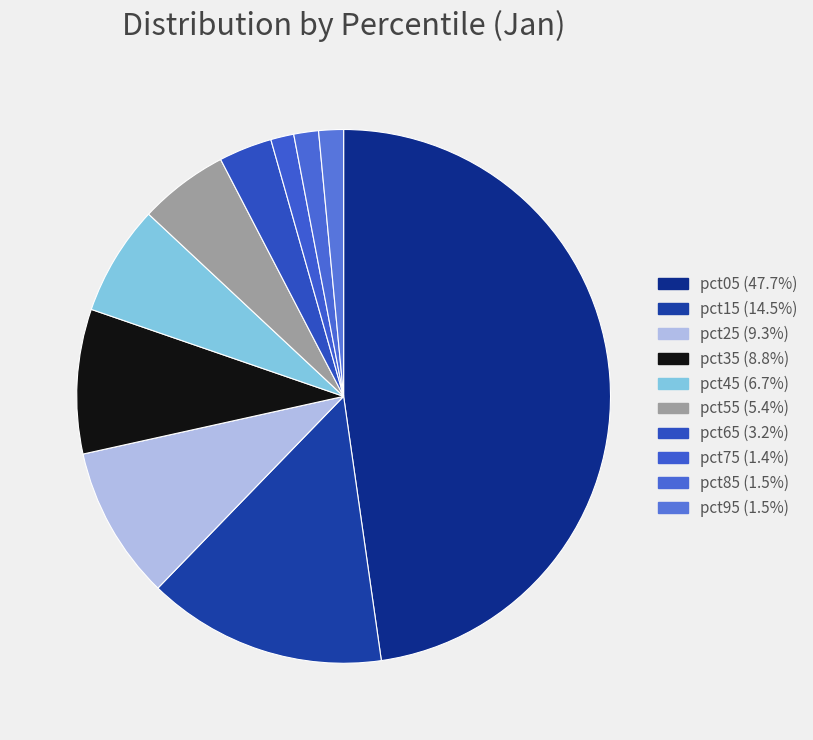

Is pct35 the majority of the pie?

No